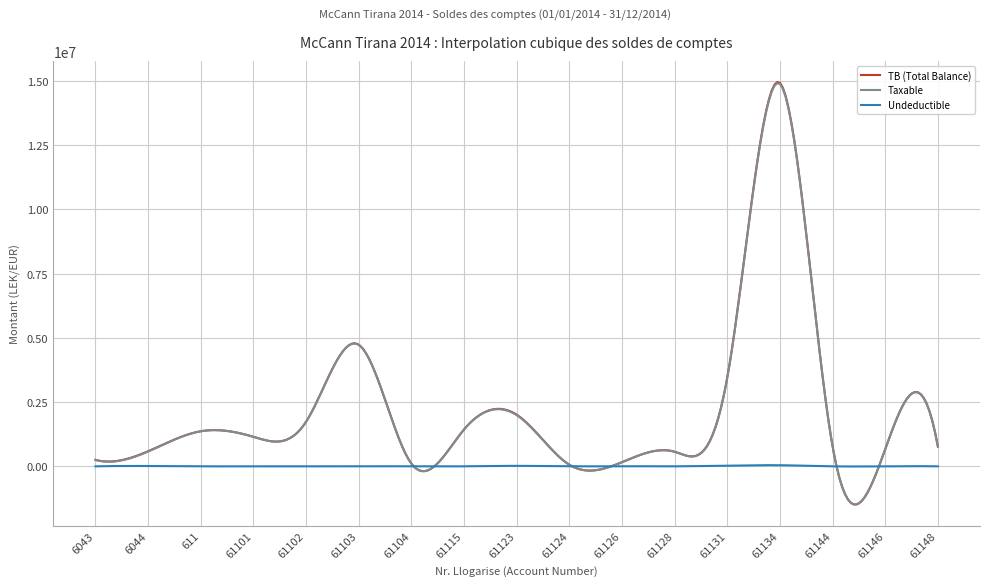

What is the smallest value displayed?

-1488056.5